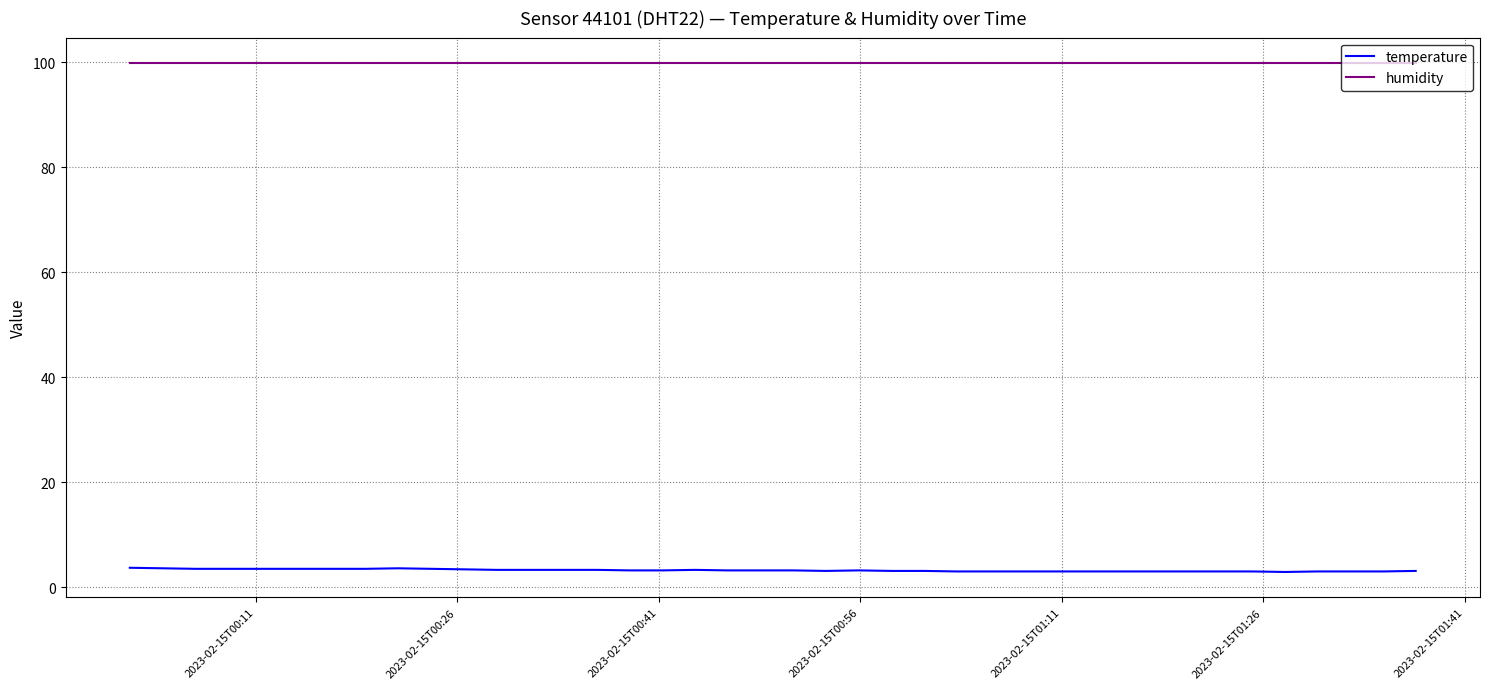

How many lines are shown in the chart?

2